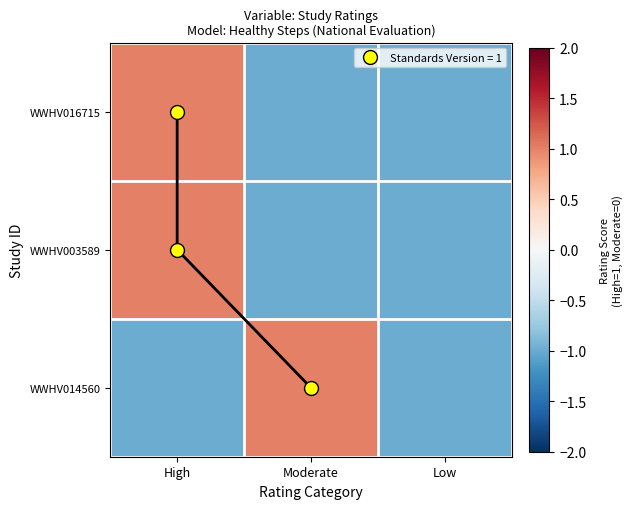

At which label is WWHV016715 closest to 0?

High